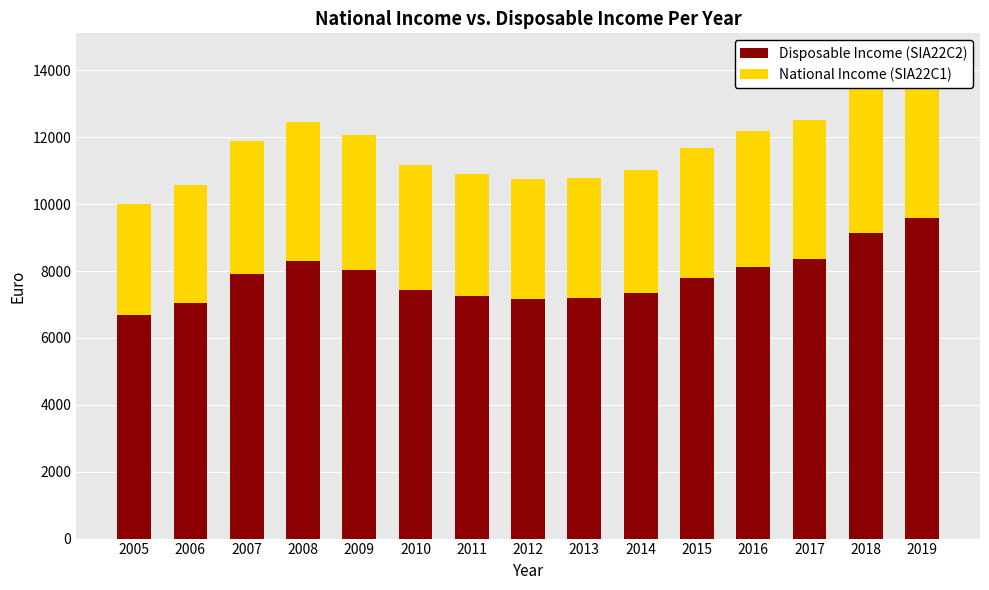

Is the value of Disposable Income (SIA22C2) at 2006 greater than the value of National Income (SIA22C1) at 2009?

Yes